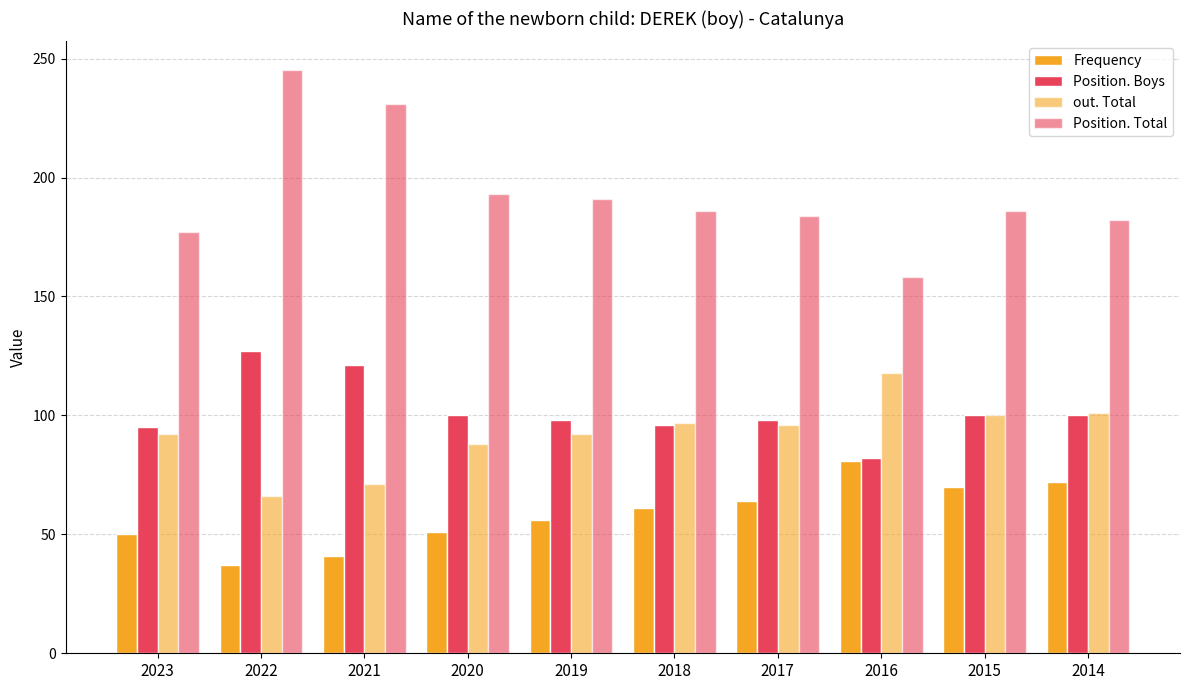

How many distinct data groups are displayed?

4